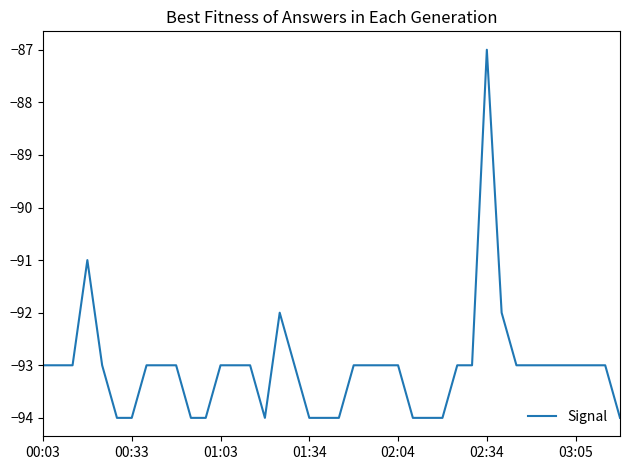

What is the minimum value shown in the chart?

-94